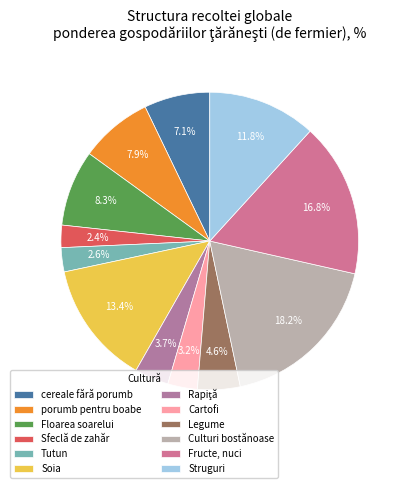

What is the largest slice in the pie chart?

Culturi bostănoase